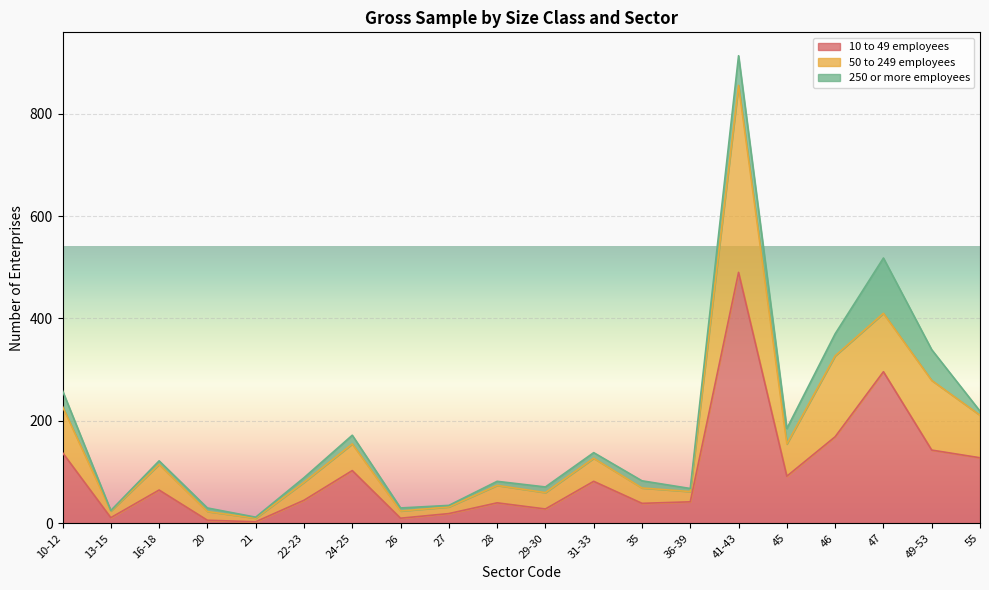

Is it true that 10 to 49 employees equals 74 at 22-23?

False